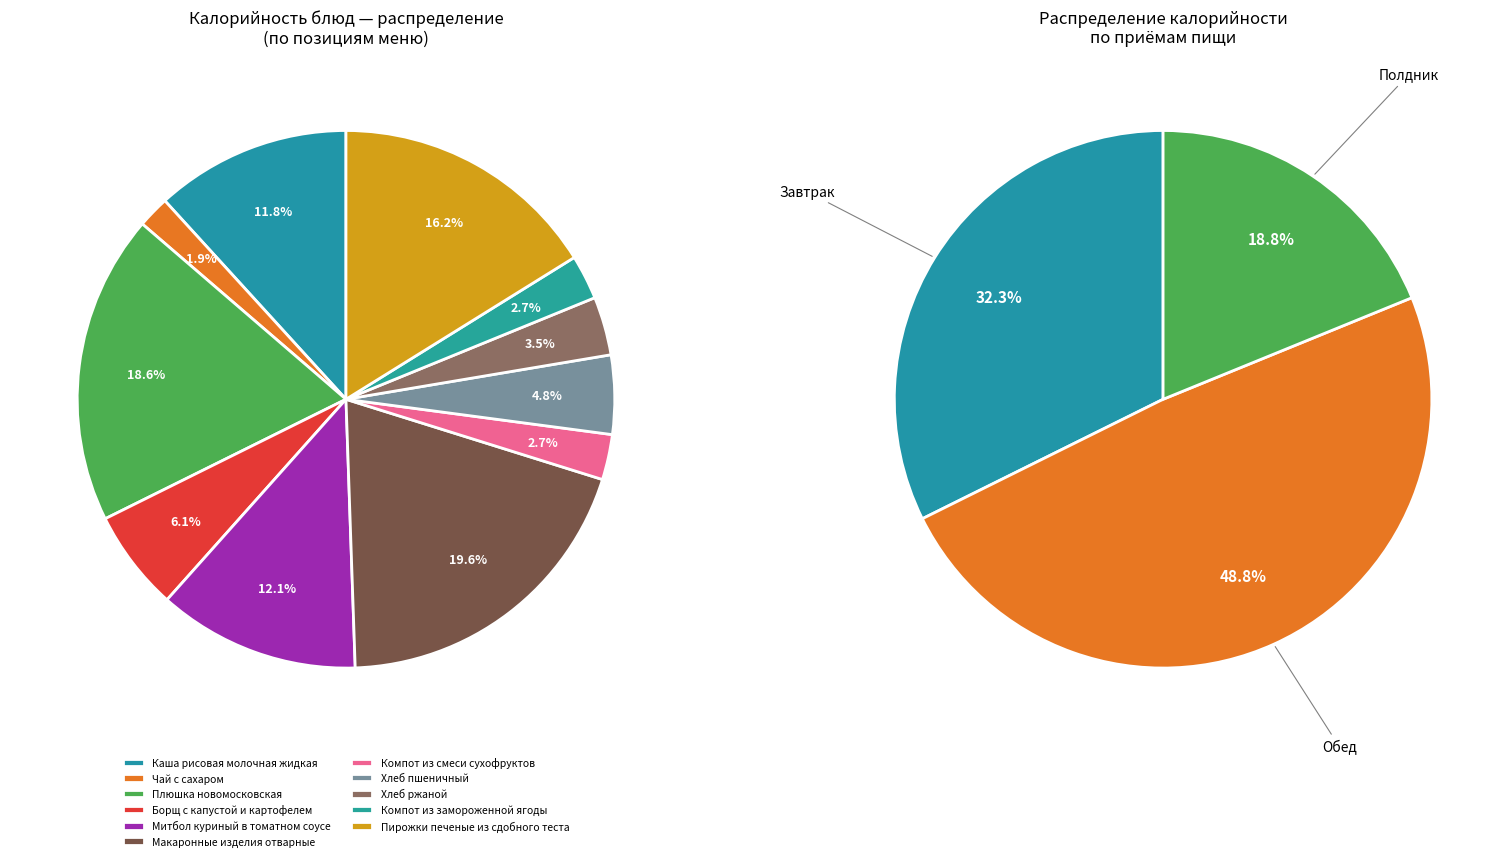

What is the ratio of the value at Хлеб пшеничный to the value at Митбол куриный в томатном соусе?

0.4